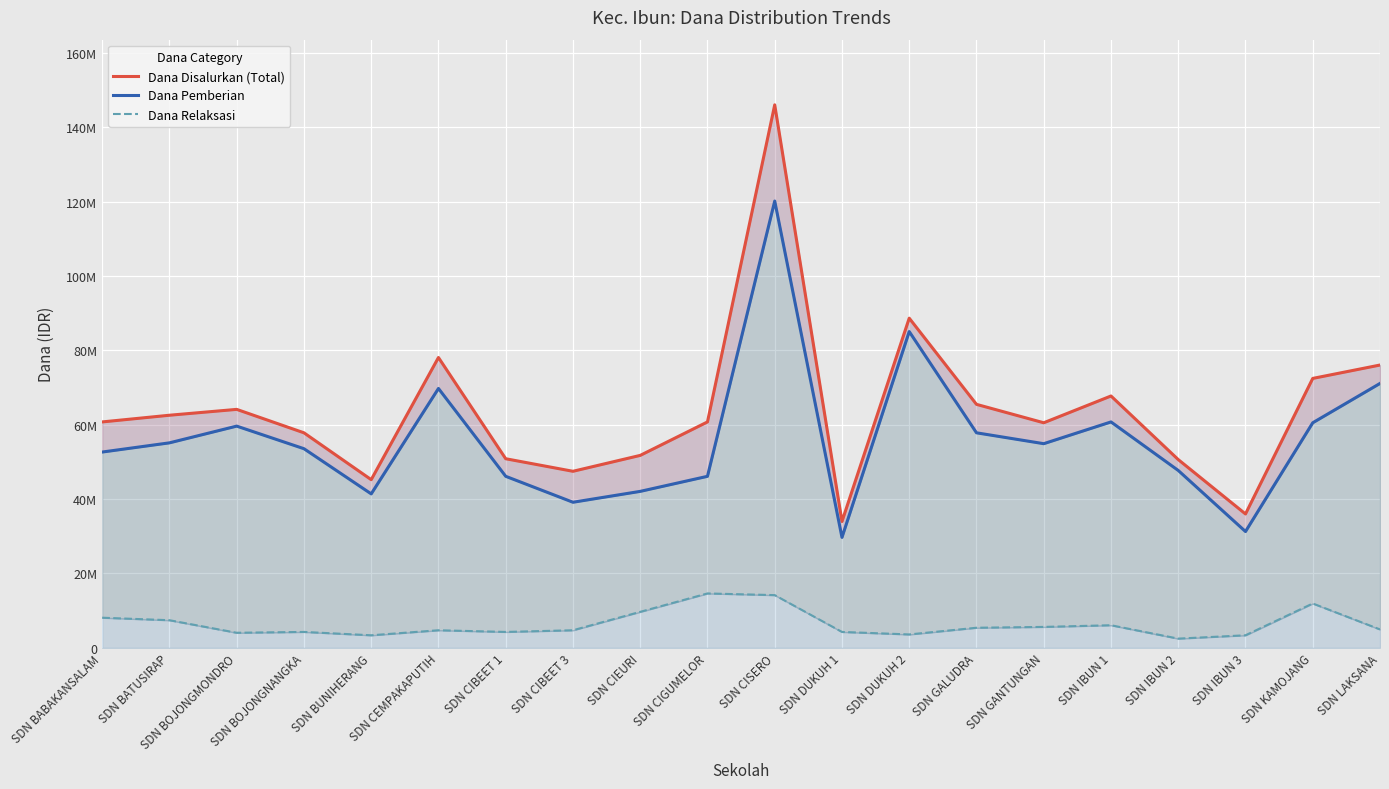

At how many categories does at least one series exceed 143952177?

1